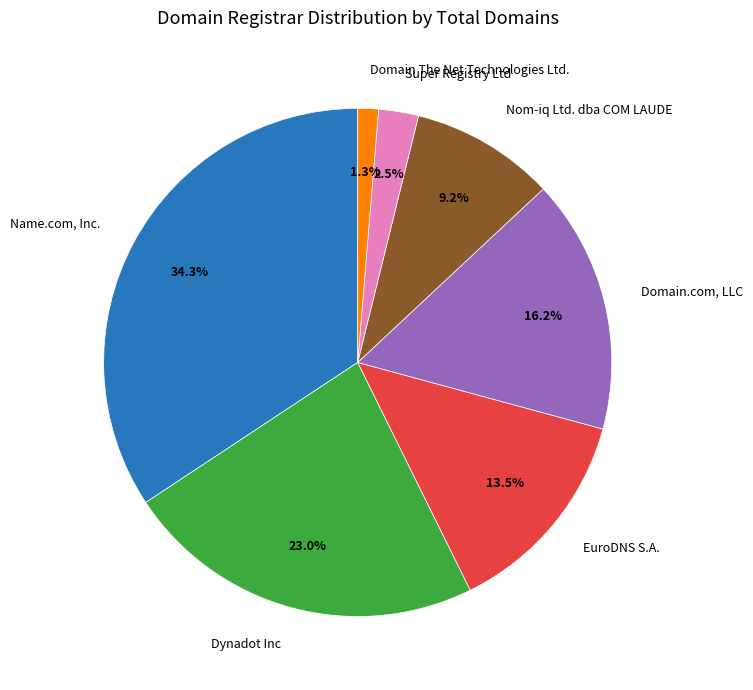

Which category has the biggest portion of the pie?

Name.com, Inc.